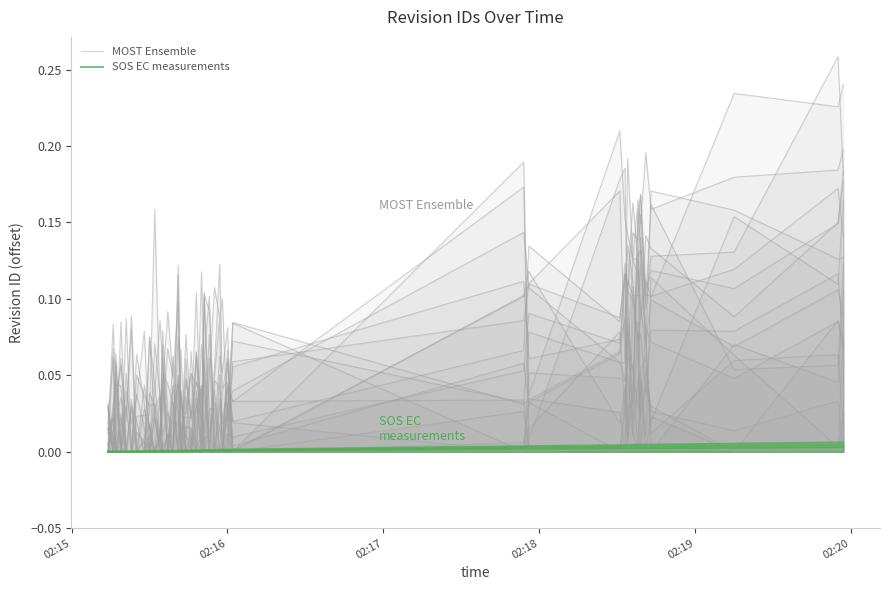

List the series in order of their overall mean, highest first.

MOST Ensemble, SOS EC measurements